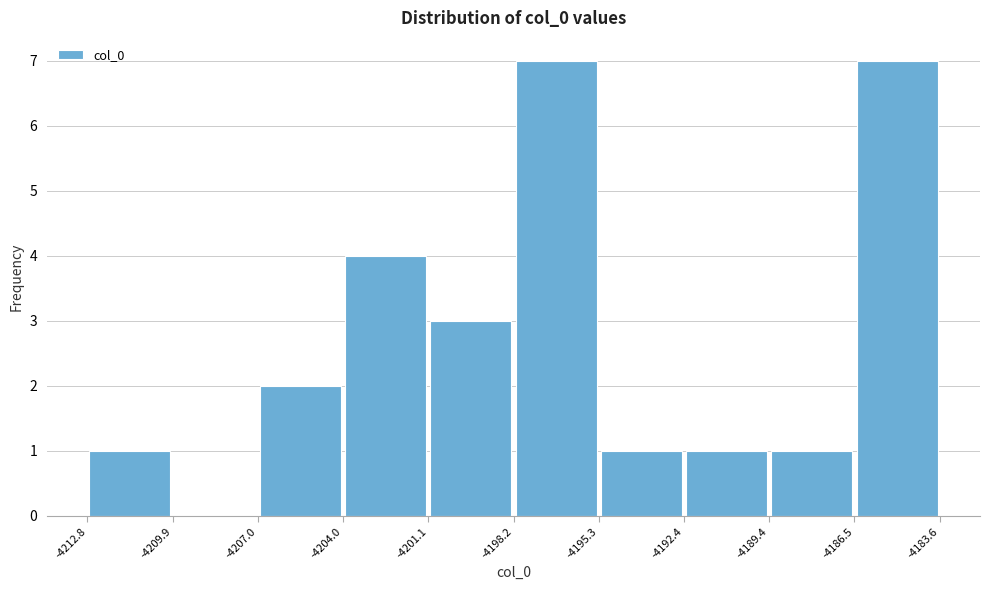

How tall is the bar that spans -4207.0 to -4204.0 on the x-axis? The values are not printed on the chart, so give them approximately, as read against the axis.

2